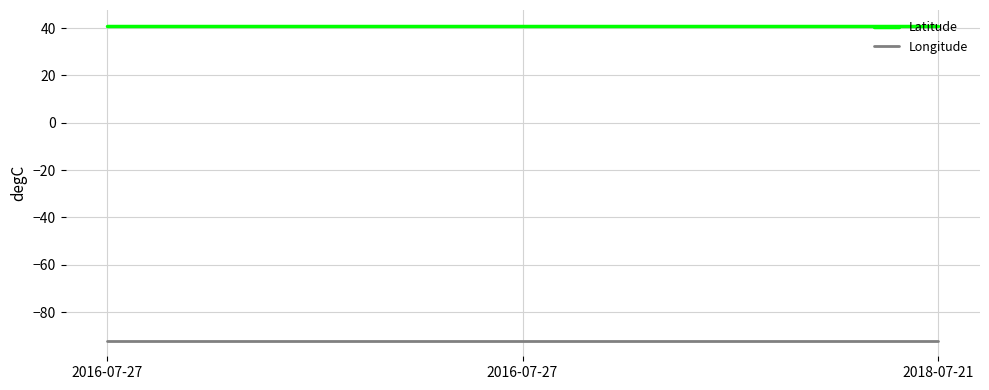

What is the label of the 2nd point from the left?

2016-07-27